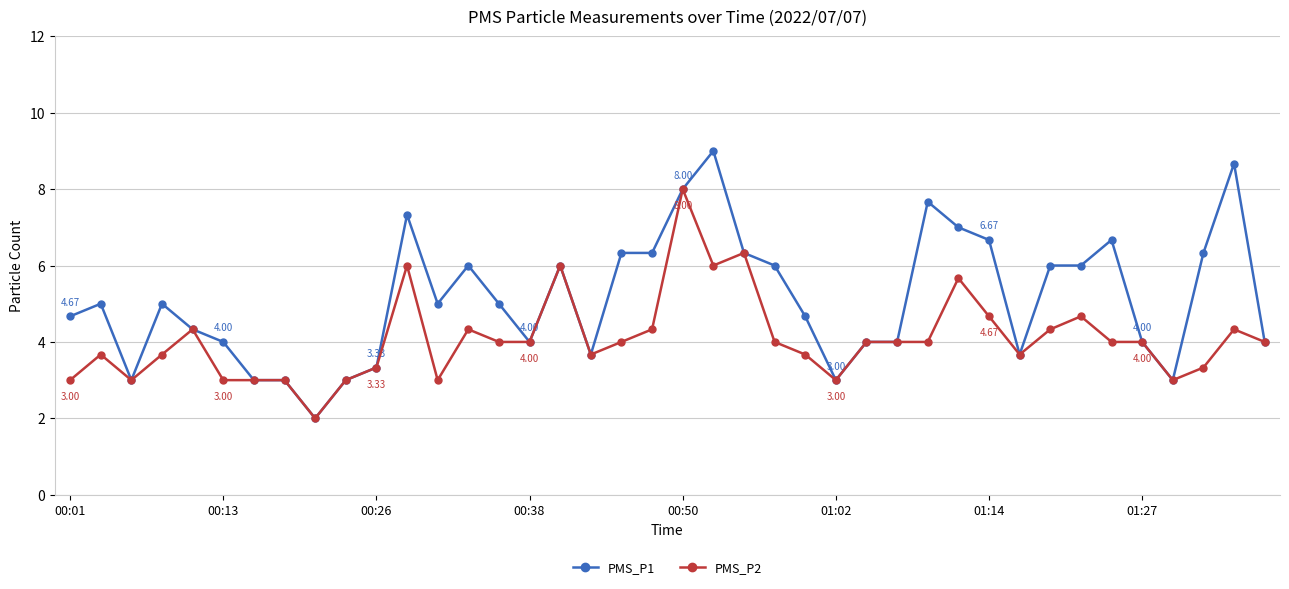

List the series in order of their overall mean, highest first.

PMS_P1, PMS_P2